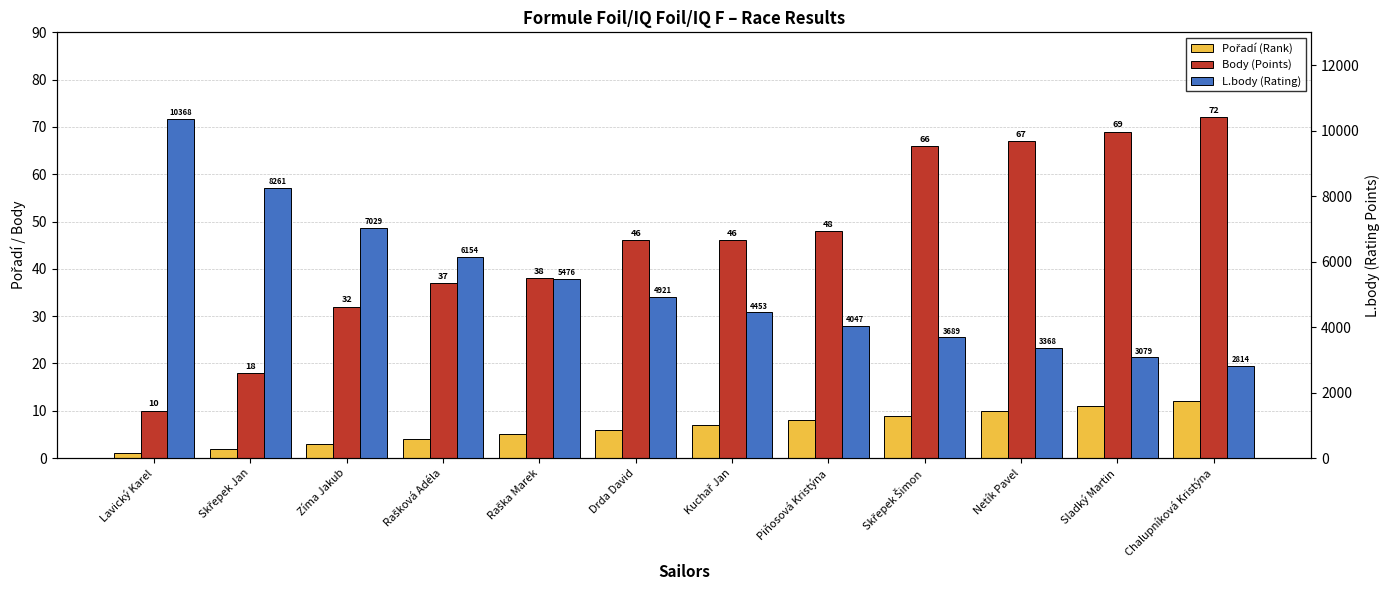

At which label is L.body (Rating) closest to 6591?

Rašková Adéla